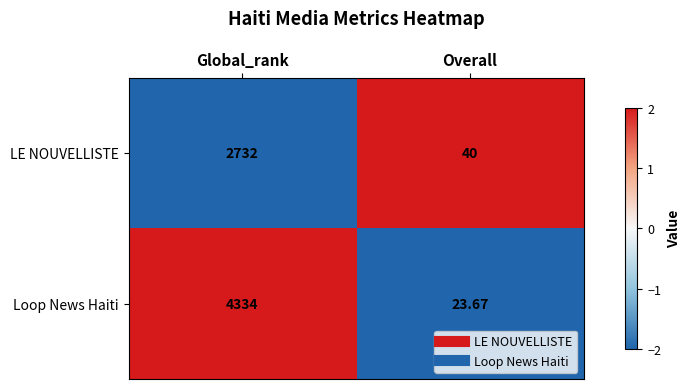

Which series changed the most between Global_rank and Overall?

Loop News Haiti